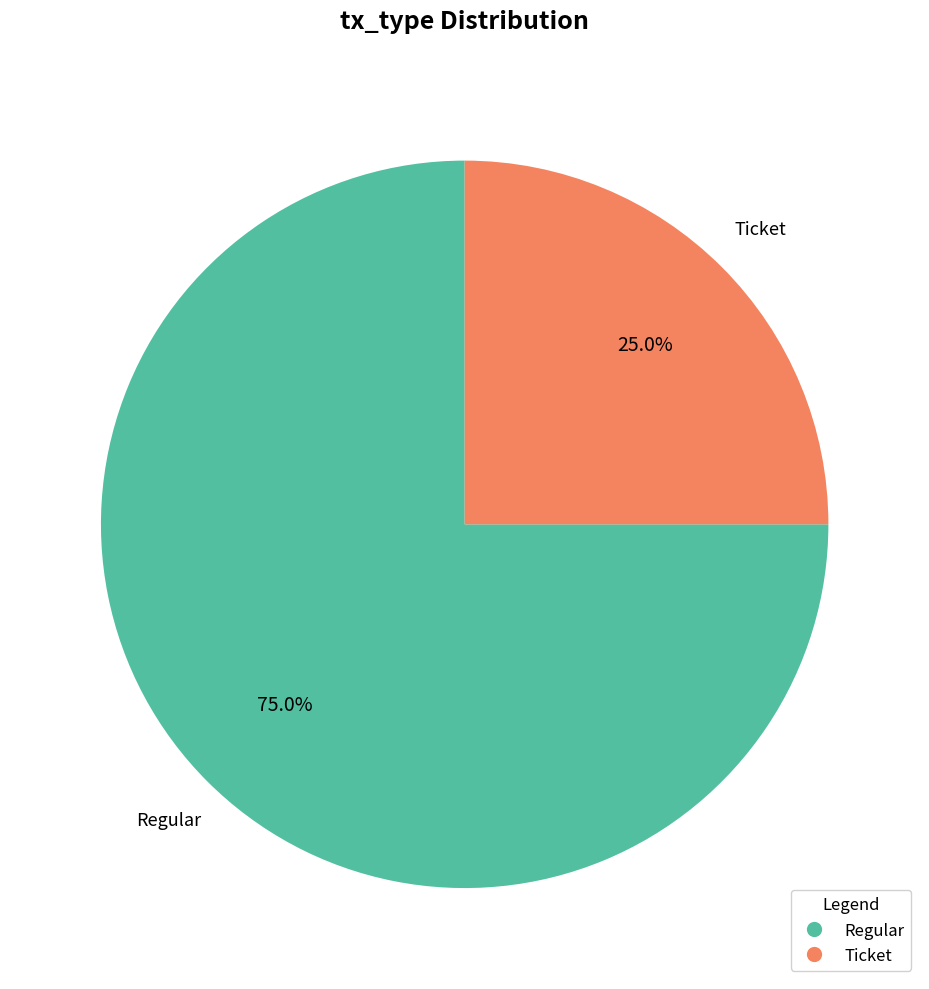

What is the majority slice?

Regular